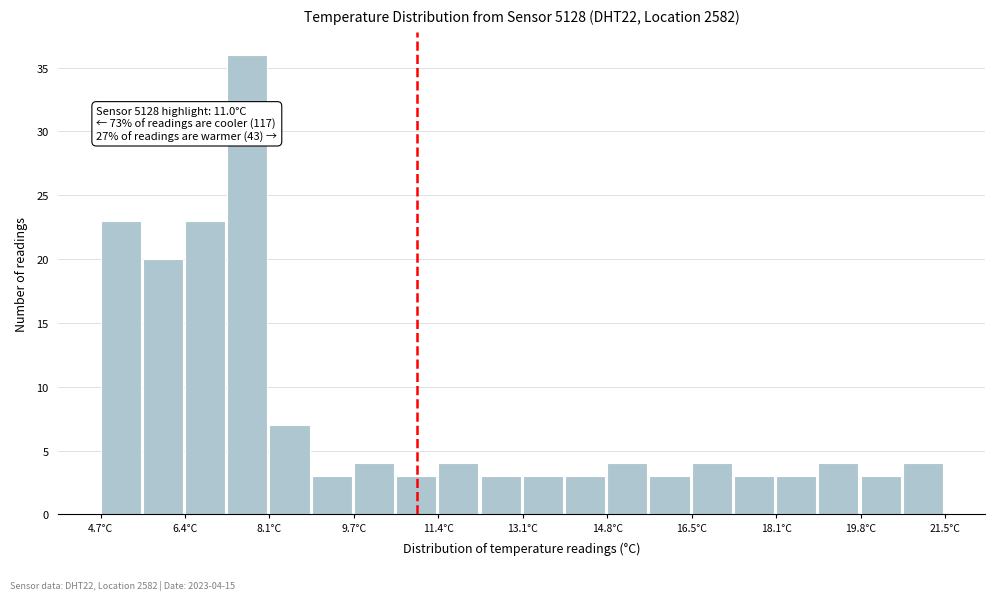

Over which range of the x-axis is the bar tallest?

7.22 to 8.06